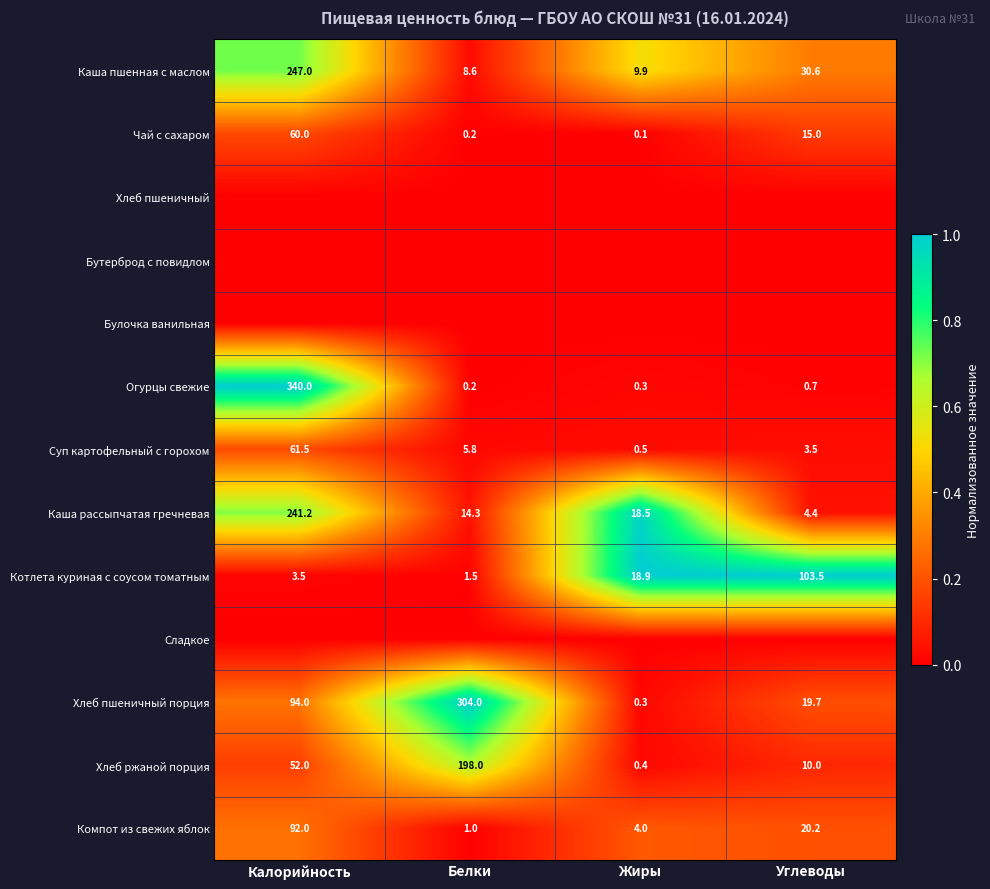

The Суп картофельный с горохом series shows 61.5 at Калорийность. True or false?

True